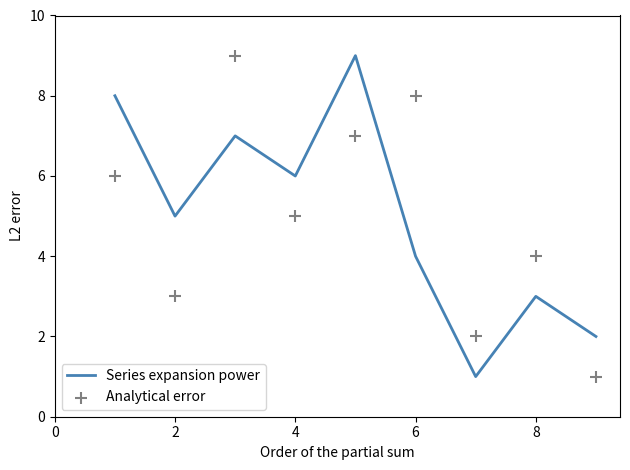

At how many categories does at least one series exceed 6?

4